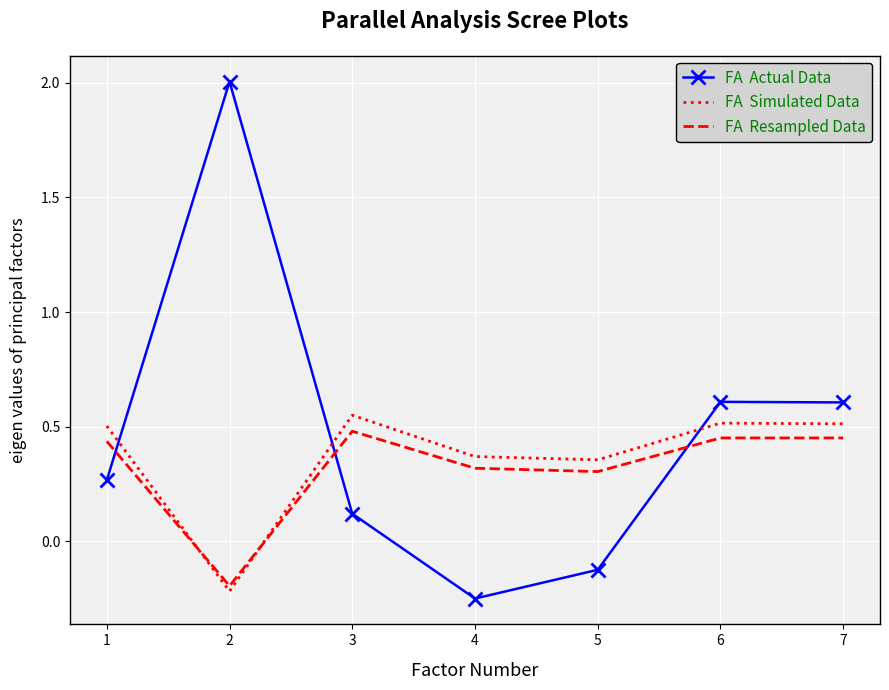

What is the total value across all series at 2?

1.6